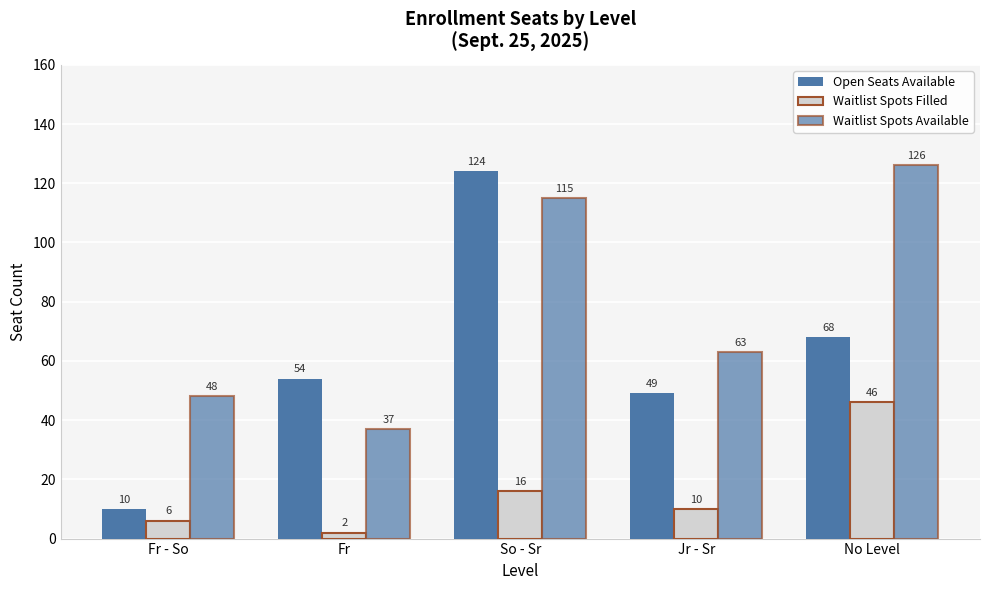

How many data points in Waitlist Spots Filled are less than 10?

2